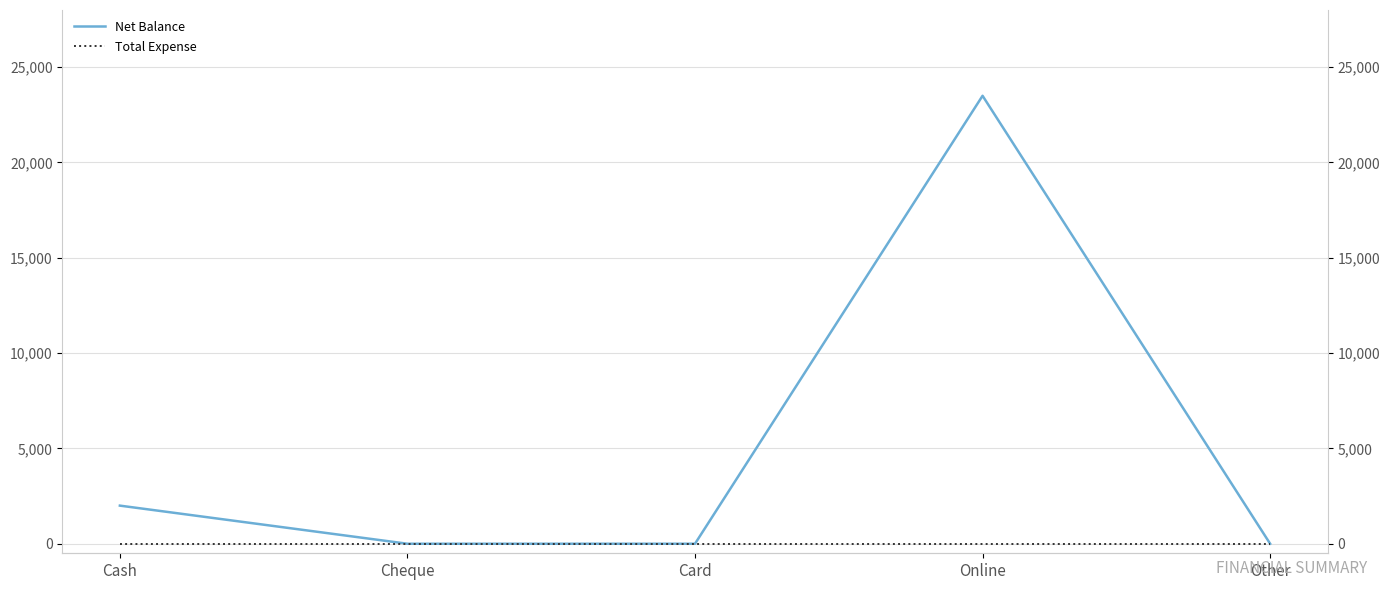

The value of Net Balance at Other is 0. True or false?

True